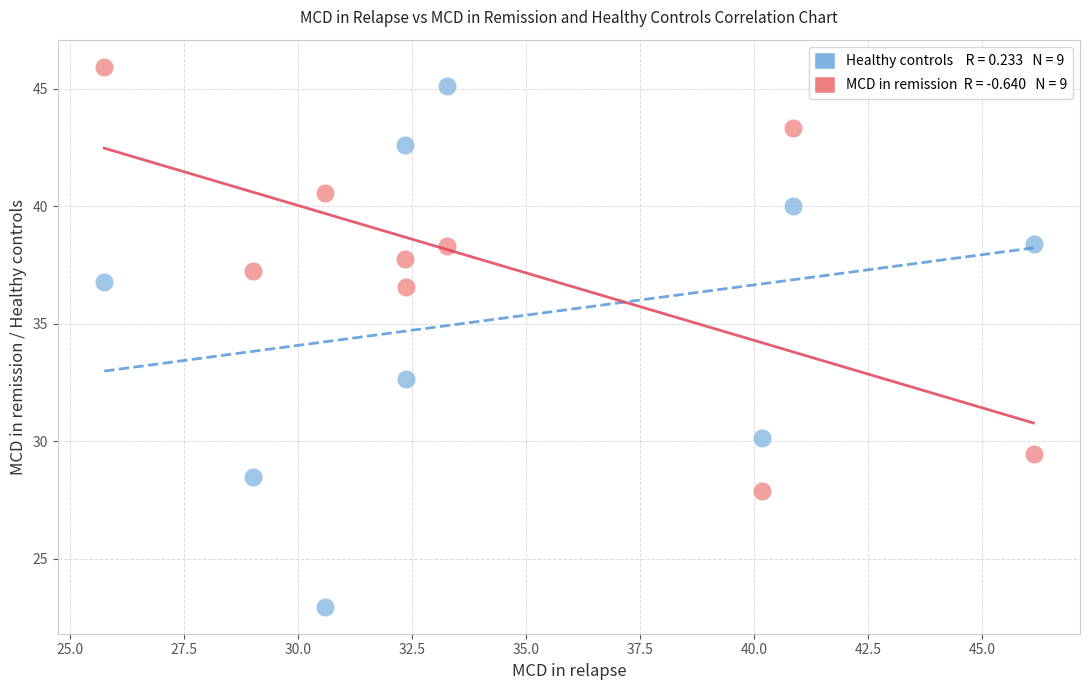

Across all data points, what is the range of X values (max minus min)?

20.4